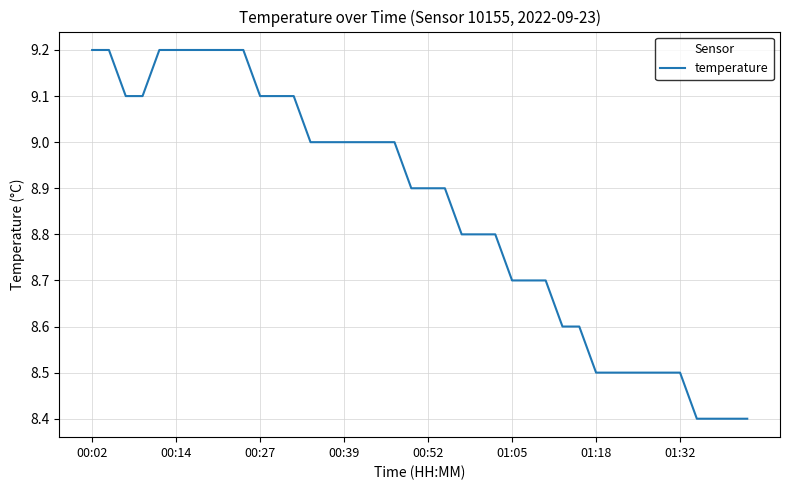

What is the greatest value displayed?

9.2